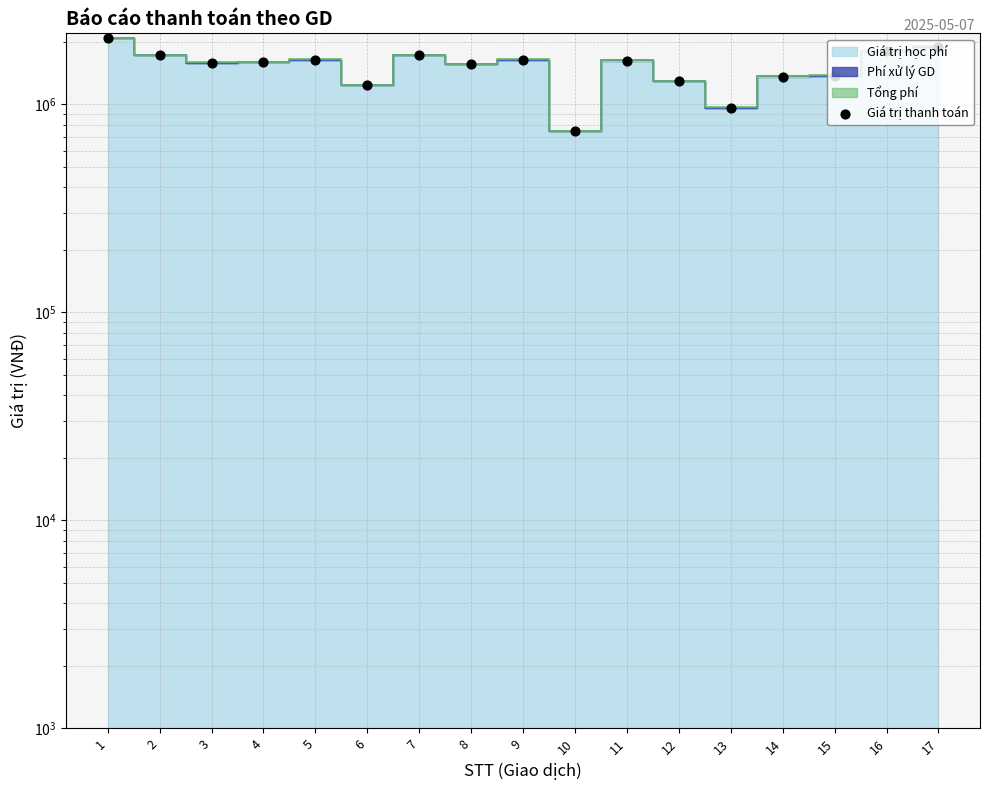

What is the ratio of the value at 12 to the value at 3?

0.8